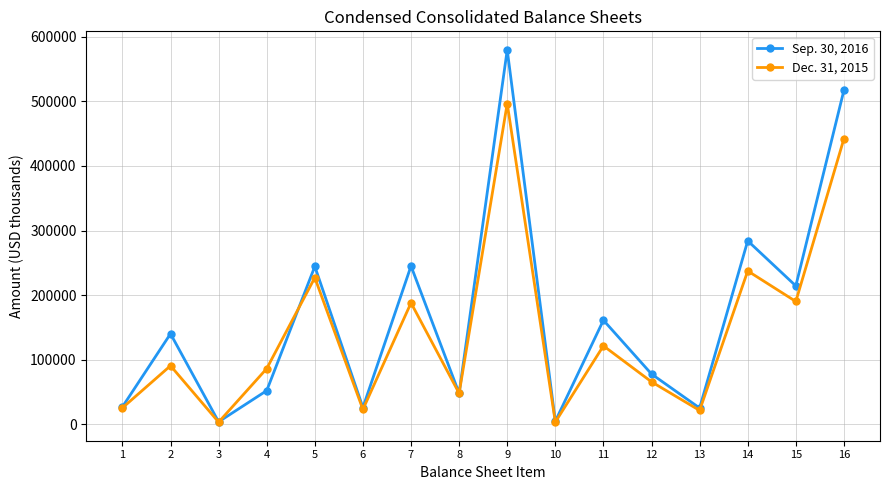

What is the value of the Sep. 30, 2016 point at the 10th from the left?

4520